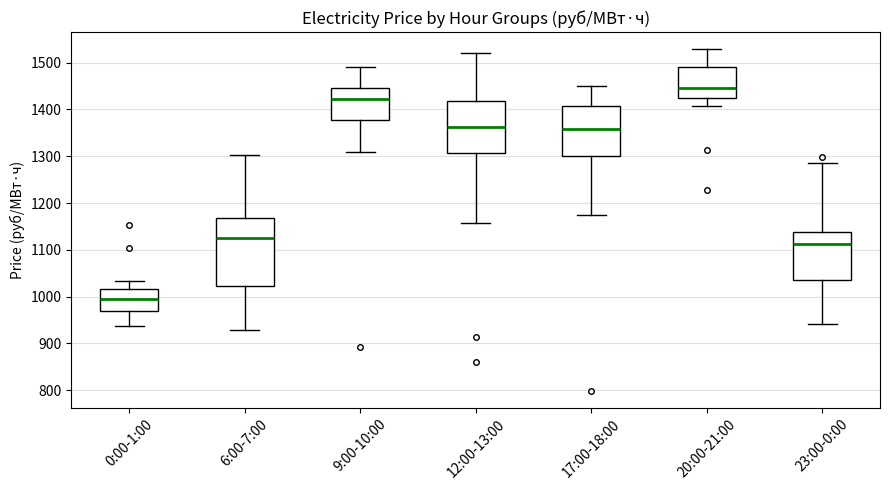

Which box is the tallest, from its lower edge to its upper edge?

6:00-7:00